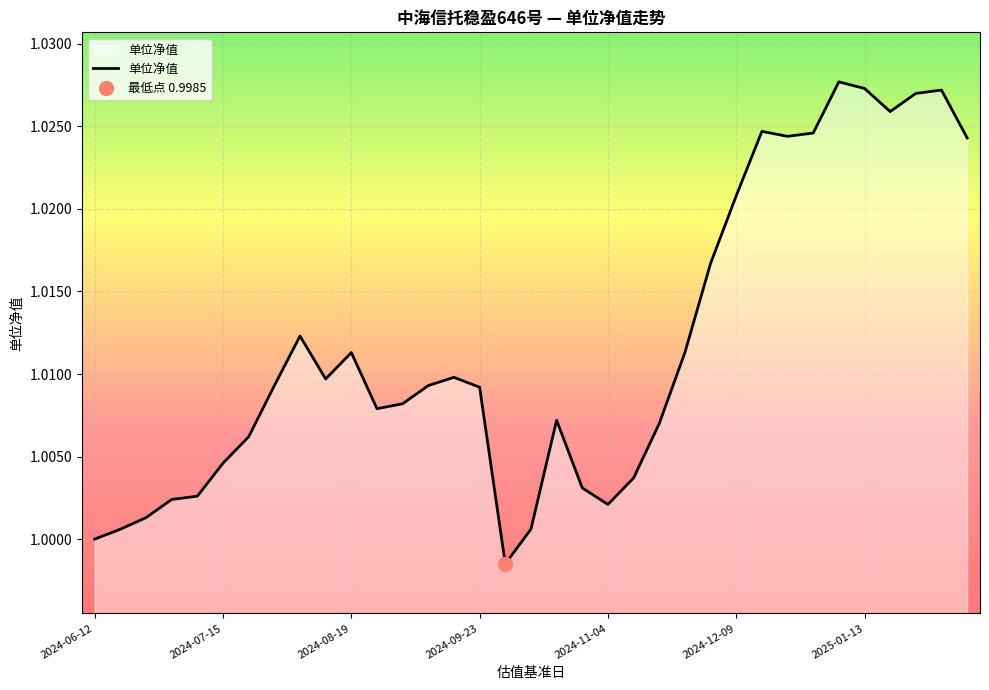

Reading left to right, transcribe all the data shown in this chart.

2024-06-12=1.0	2024-06-17=1.0	2024-06-24=1.0	2024-07-01=1.0	2024-07-08=1.0	2024-07-15=1.0	2024-07-22=1.0	2024-07-29=1.0	2024-08-05=1.0	2024-08-12=1.0	2024-08-19=1.0	2024-08-26=1.0	2024-09-02=1.0	2024-09-09=1.0	2024-09-18=1.0	2024-09-23=1.0	2024-10-08=1.0	2024-10-14=1.0	2024-10-21=1.0	2024-10-28=1.0	2024-11-04=1.0	2024-11-11=1.0	2024-11-18=1.0	2024-11-25=1.0	2024-12-02=1.0	2024-12-09=1.0	2024-12-16=1.0	2024-12-23=1.0	2024-12-30=1.0	2025-01-06=1.0	2025-01-13=1.0	2025-01-20=1.0	2025-02-10=1.0	2025-02-17=1.0	2025-02-24=1.0